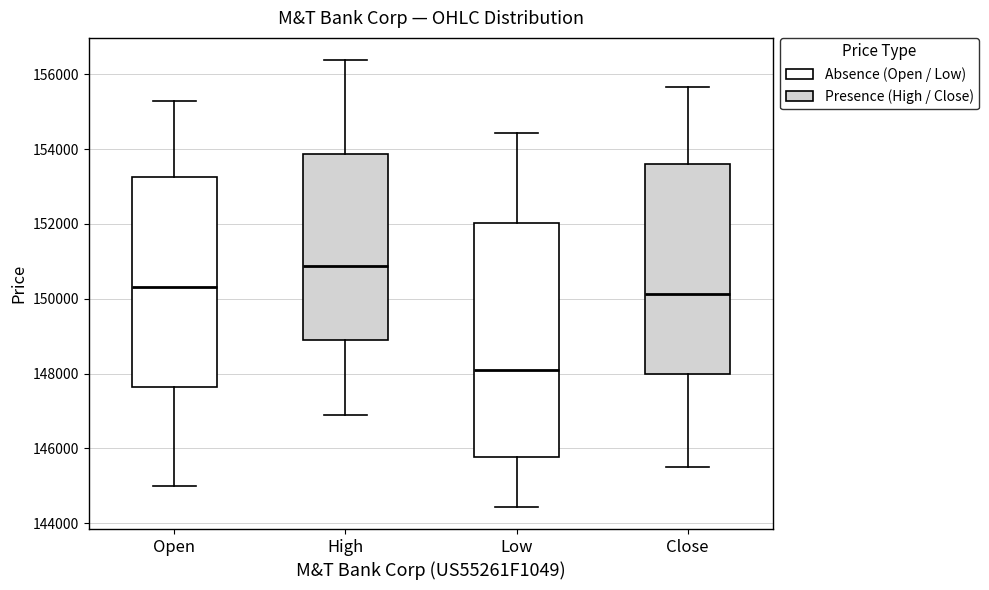

Reading left to right, transcribe this box plot: for each box, give where its median line is, the range the box spans, and where its two whiskers end, as read against the y-axis. The values are not printed on the chart, so give them approximately, as read against the axis.

Open: median 150400, box 147600 to 153200, whiskers 145000 to 155200
High: median 150800, box 148800 to 153800, whiskers 147000 to 156400
Low: median 148200, box 145800 to 152000, whiskers 144400 to 154400
Close: median 150200, box 148000 to 153600, whiskers 145600 to 155600